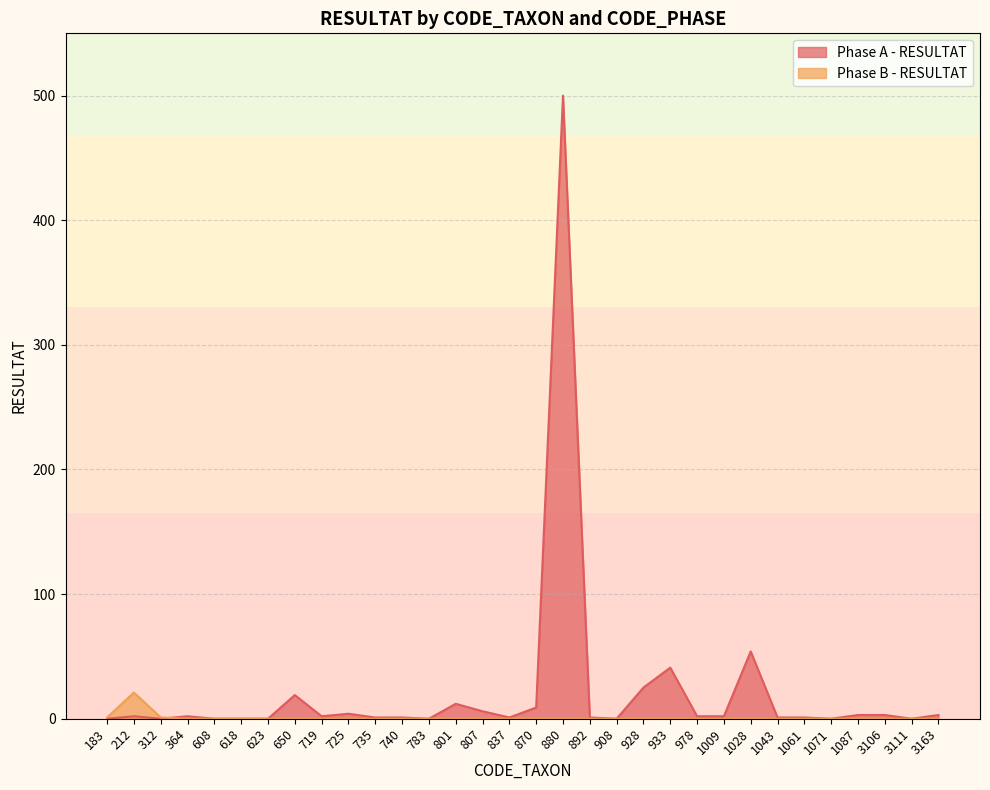

What are all the series names shown in the legend?

Phase A - RESULTAT, Phase B - RESULTAT